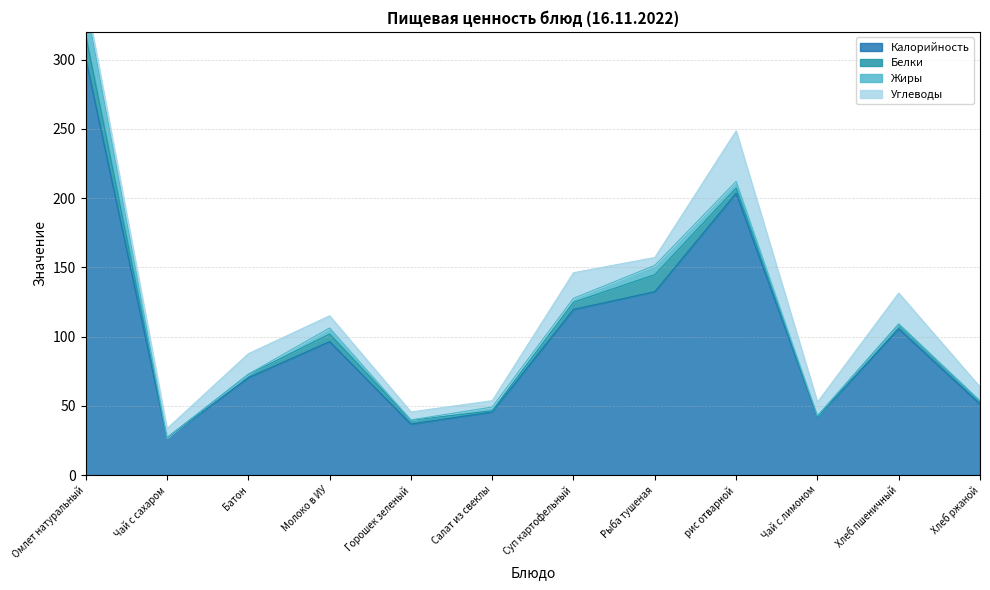

Which series has the widest spread of values?

Калорийность